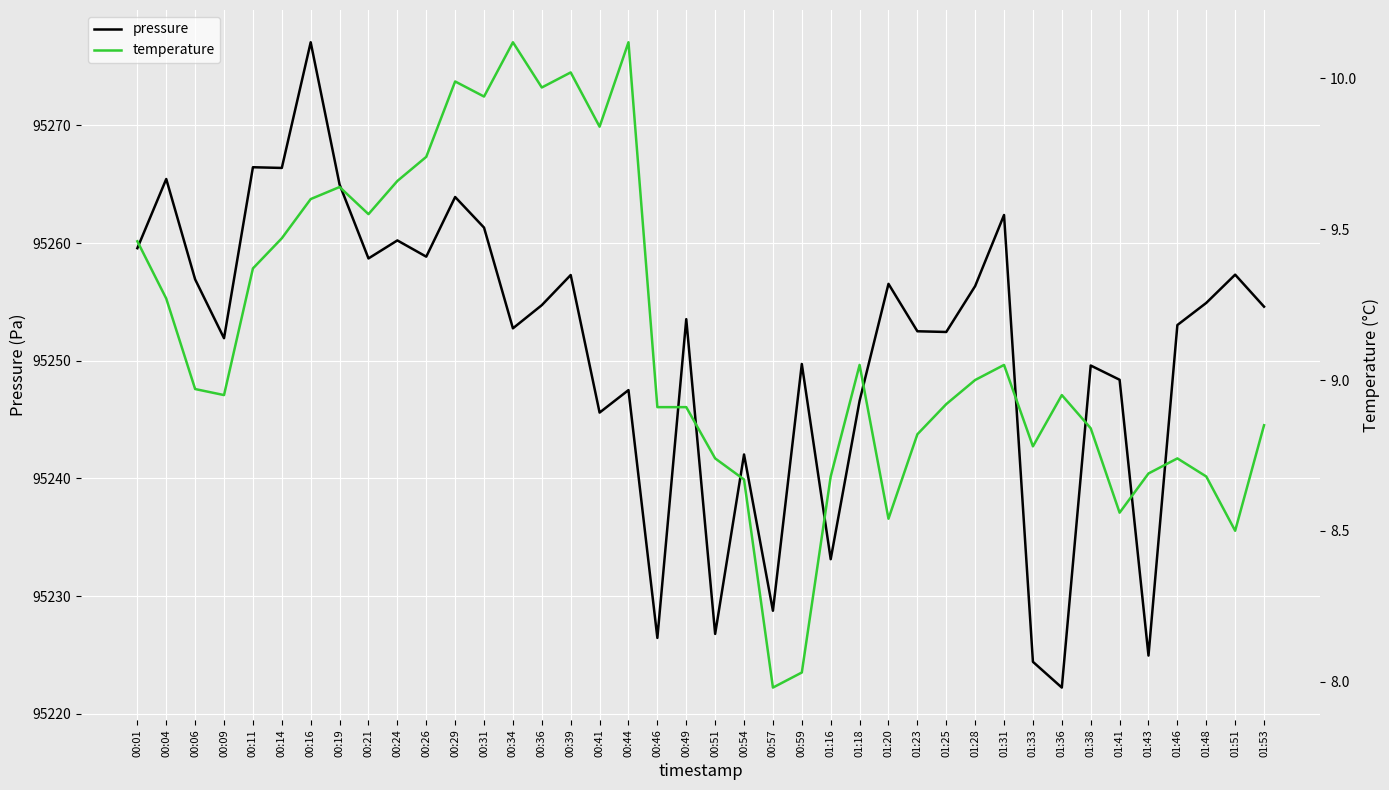

Reading right to left, what are all the values shown in this chart?

pressure: 95254.6	95257.3	95254.9	95253.0	95224.9	95248.4	95249.6	95222.2	95224.4	95262.4	95256.3	95252.4	95252.5	95256.5	95246.6	95233.1	95249.7	95228.8	95242.0	95226.8	95253.5	95226.4	95247.5	95245.6	95257.3	95254.7	95252.8	95261.3	95263.9	95258.8	95260.2	95258.7	95265.0	95277.1	95266.4	95266.4	95251.9	95256.9	95265.4	95259.6
temperature: 8.8	8.5	8.7	8.7	8.7	8.6	8.8	8.9	8.8	9.1	9.0	8.9	8.8	8.5	9.1	8.7	8.0	8.0	8.7	8.7	8.9	8.9	10.1	9.8	10.0	10.0	10.1	9.9	10.0	9.7	9.7	9.6	9.6	9.6	9.5	9.4	8.9	9.0	9.3	9.5